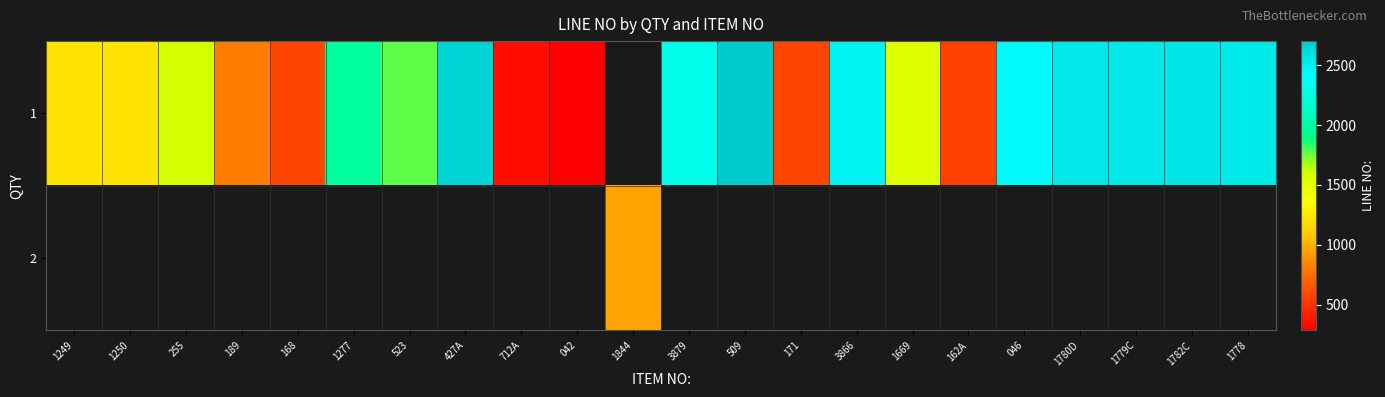

How many positive values does the 1 series have?

21